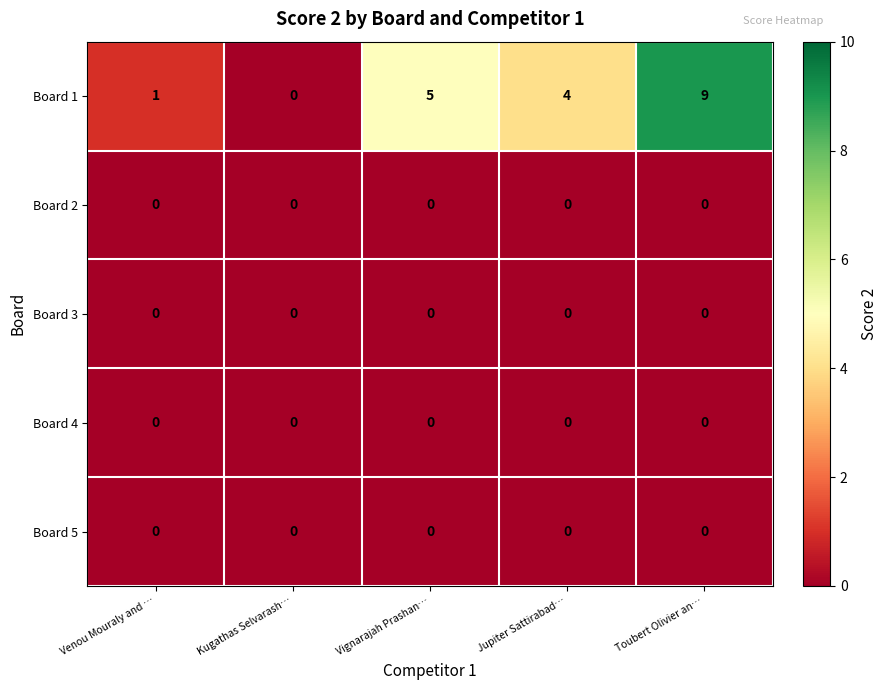

What is the total value across all series at Vignarajah Prashan…?

5